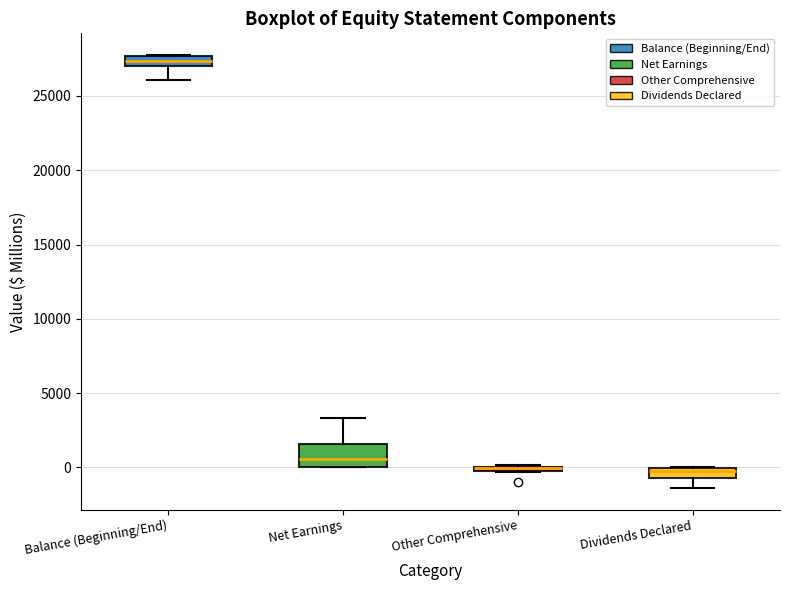

Comparing the boxes themselves (not the whiskers), which one is the tallest?

Net Earnings